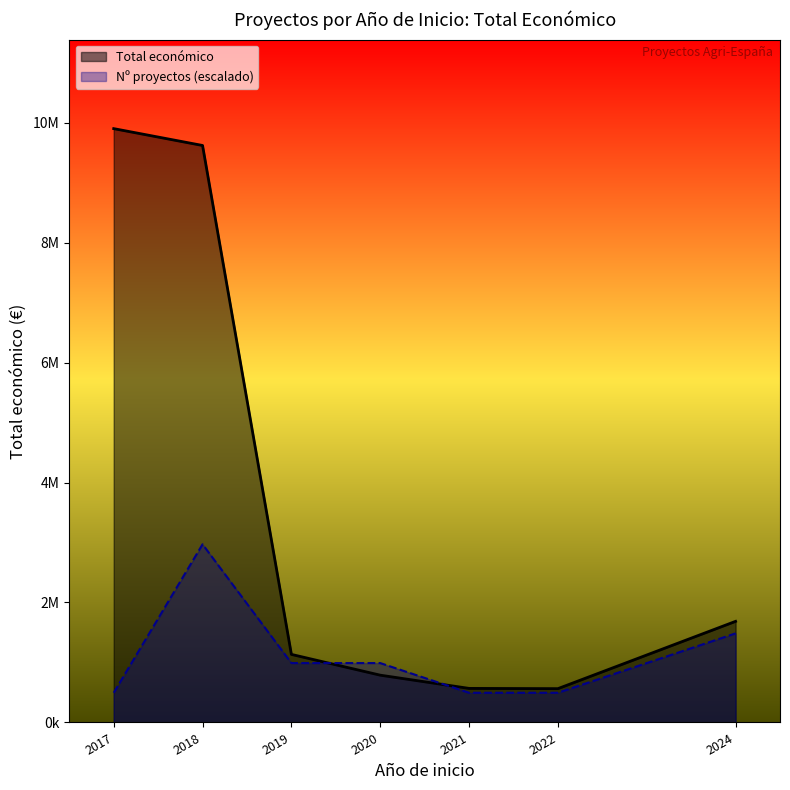

Which category has the highest value in the Total económico (line) series?

2017